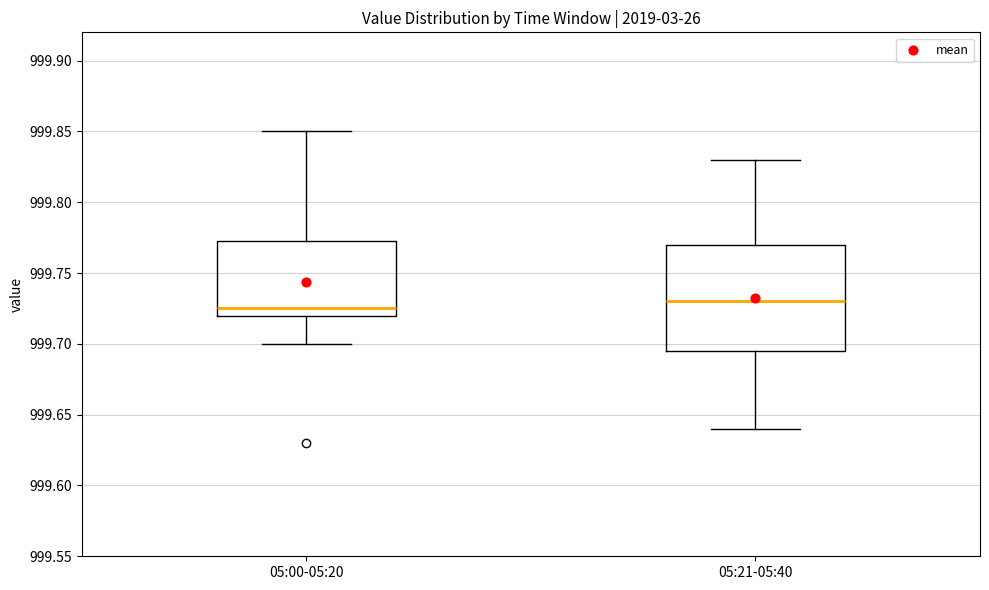

Which box is the tallest, from its lower edge to its upper edge?

05:21-05:40